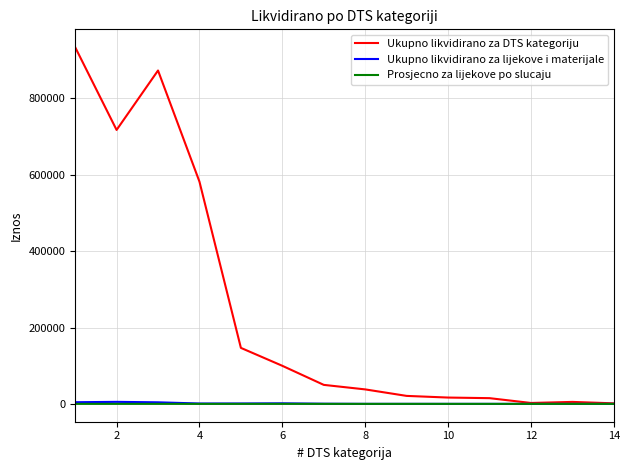

What is the sum of all Ukupno likvidirano za DTS kategoriju values?

3503175.0